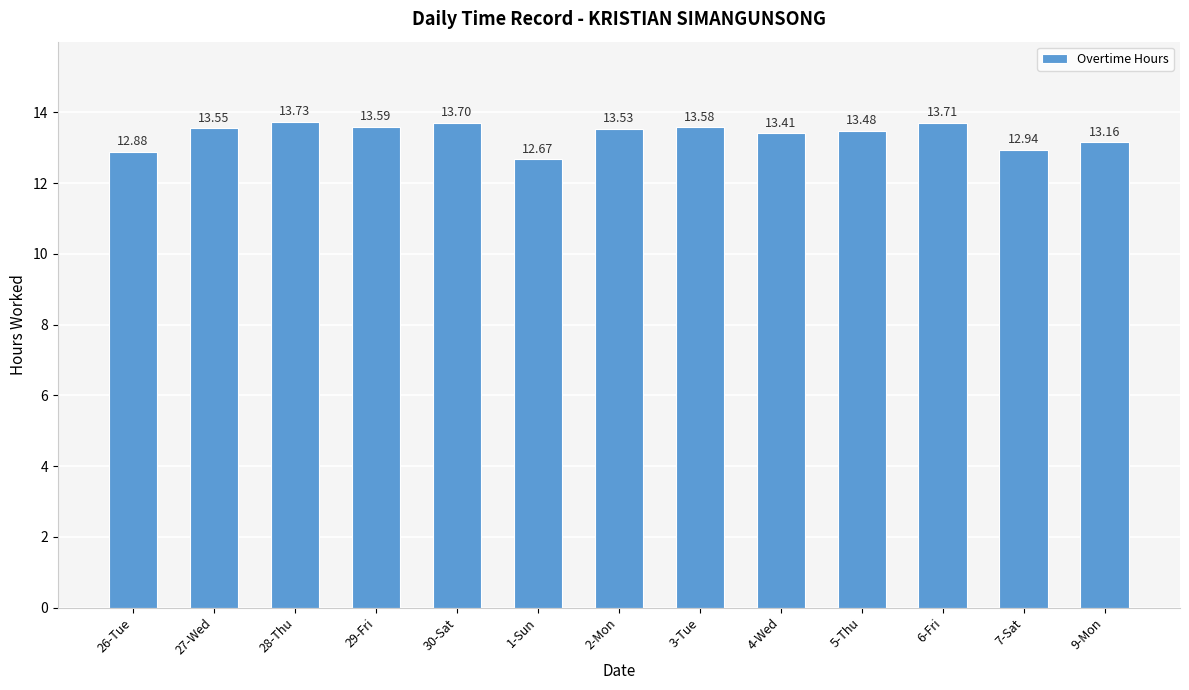

Which has a higher value, 29-Fri or 26-Tue?

29-Fri